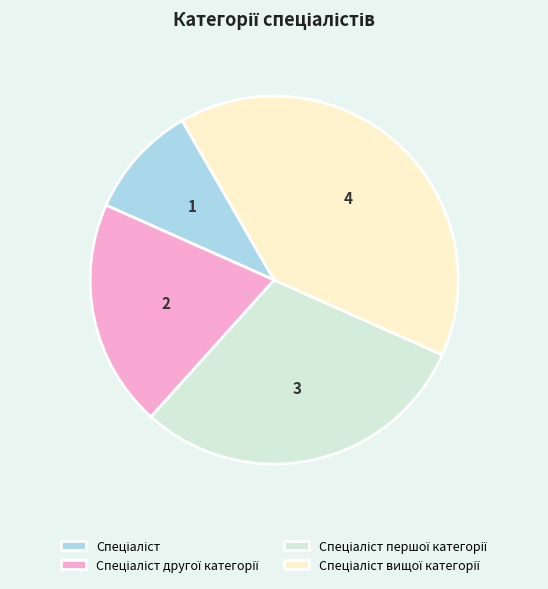

Is there a majority slice in this chart?

No